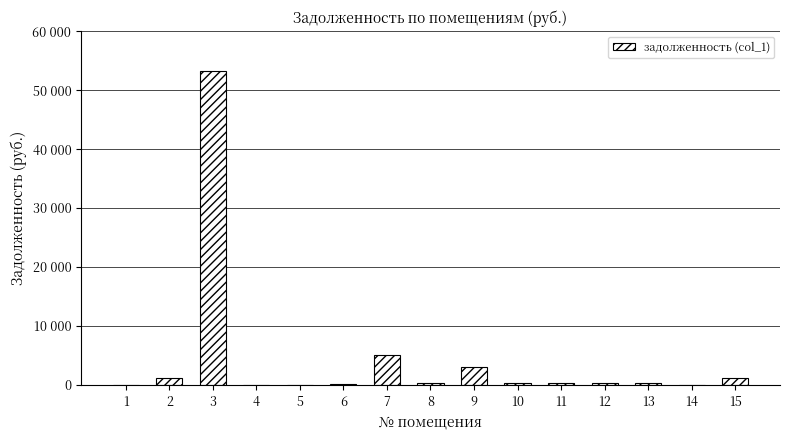

List the labels in order of value, largest first.

3, 7, 9, 15, 2, 10, 11, 13, 8, 12, 6, 1, 4, 5, 14